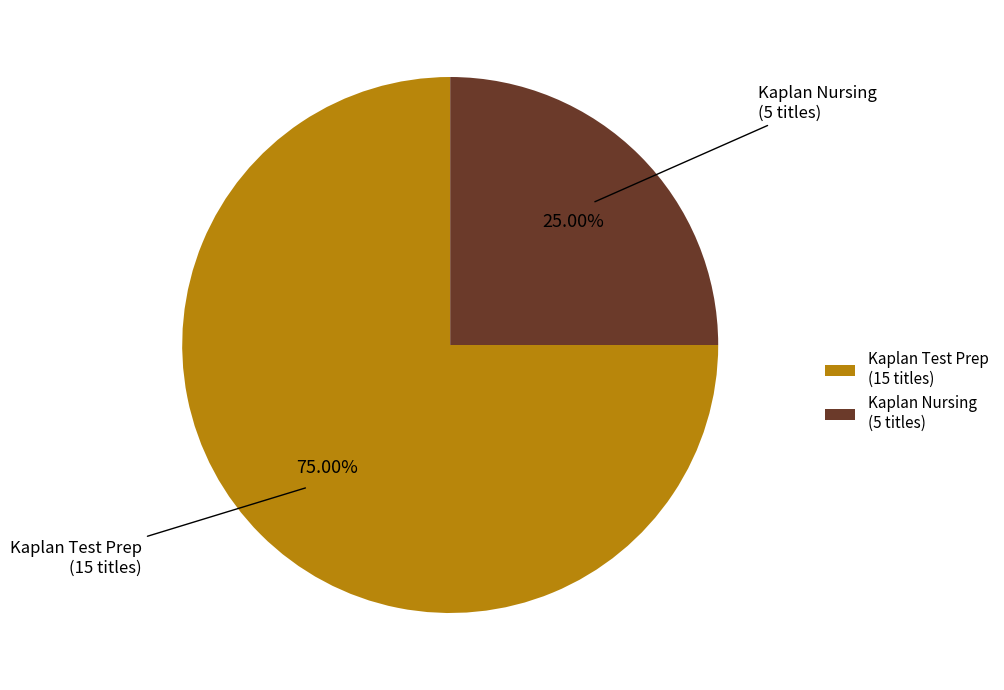

What is the total percentage of Kaplan Test Prep and Kaplan Nursing?

100.0%